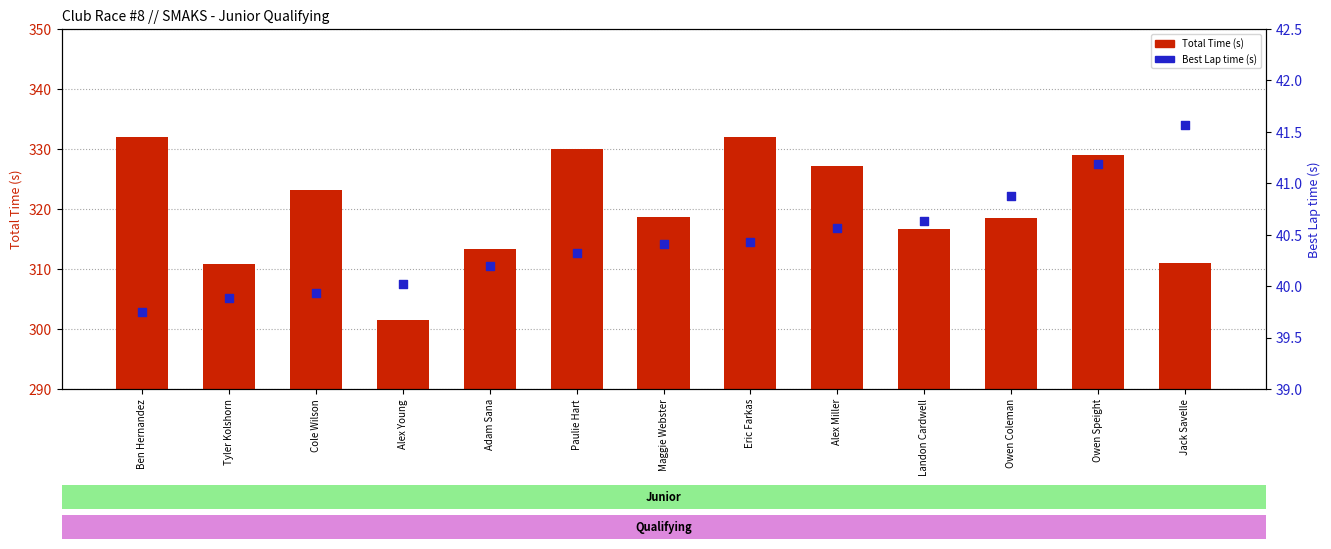

At which category is the sum across all series the highest?

Eric Farkas